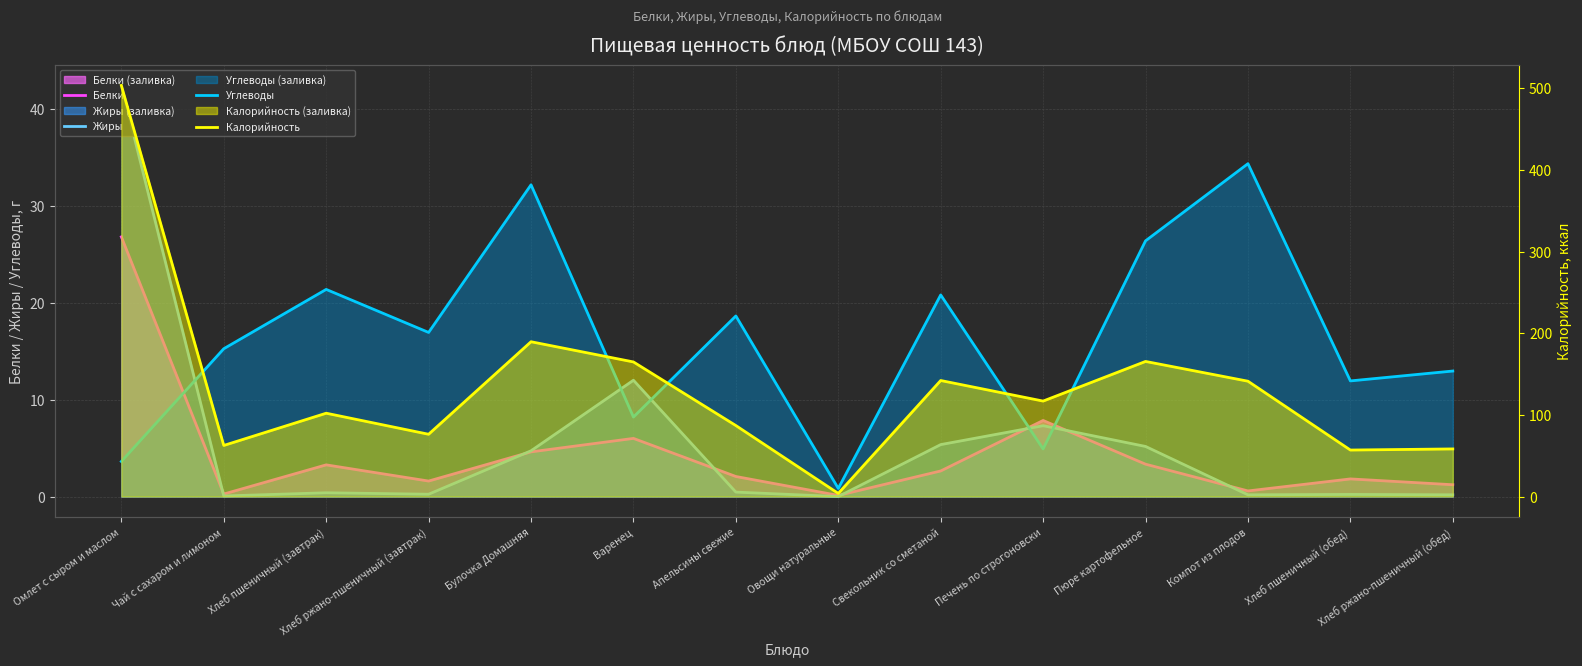

How many positive values does the Жиры series have?

13